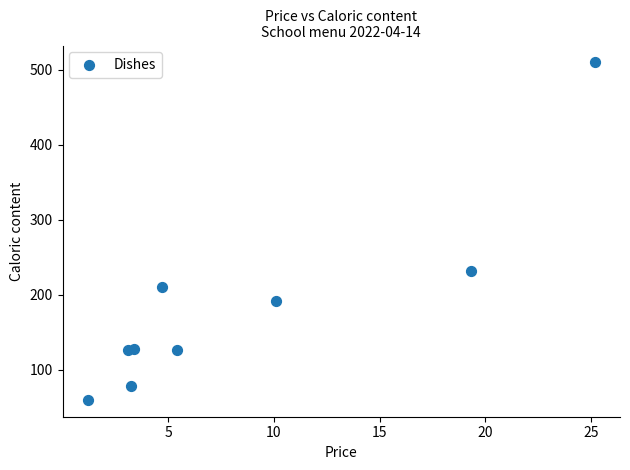

What is the average Y value?

184.9